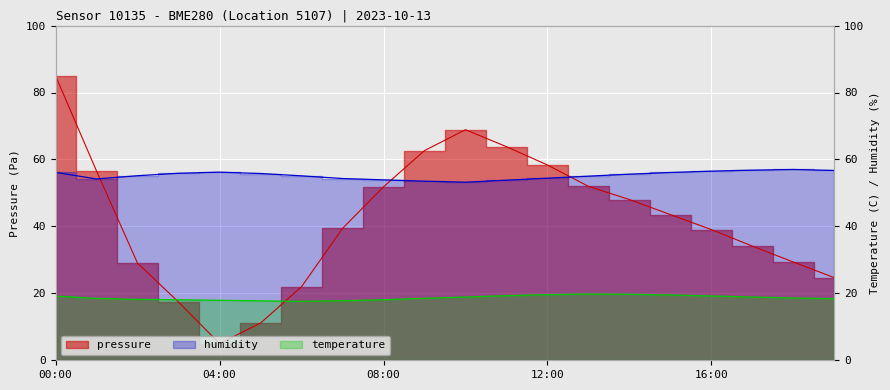

The value of pressure at 00:00 is 19.3. True or false?

False